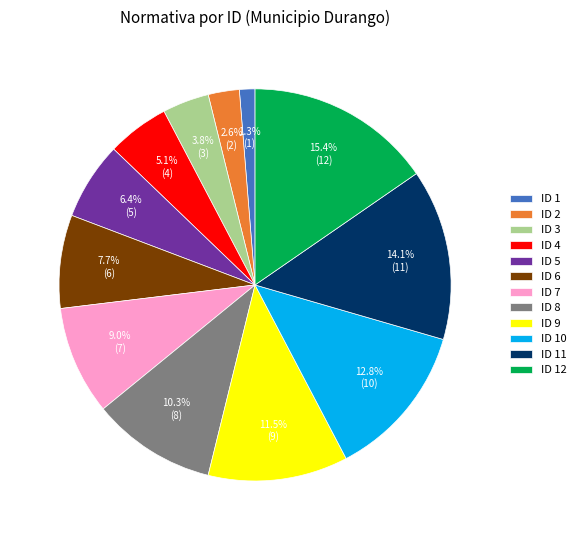

True or false: ID 10 accounts for 19% of the total.

False